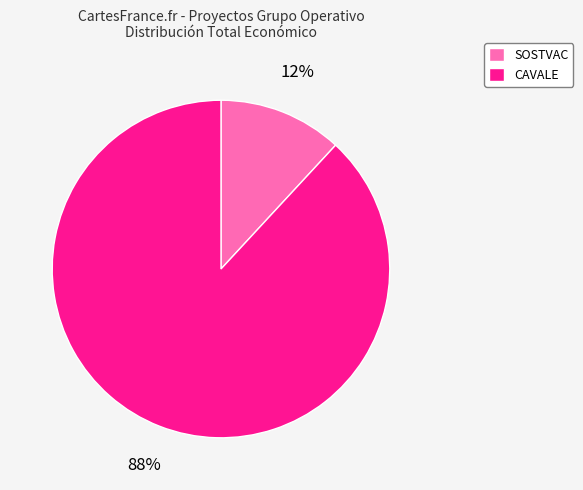

To the nearest percent, what is the difference between the largest and smallest slice percentages?

76%